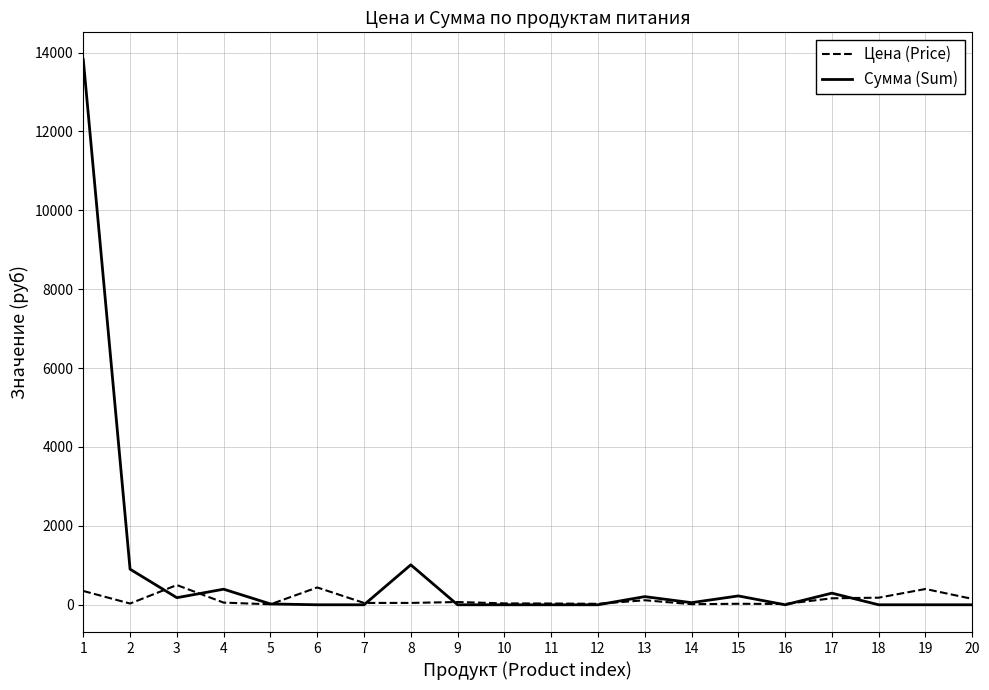

How many values in the Цена (Price) series are below 55?

10